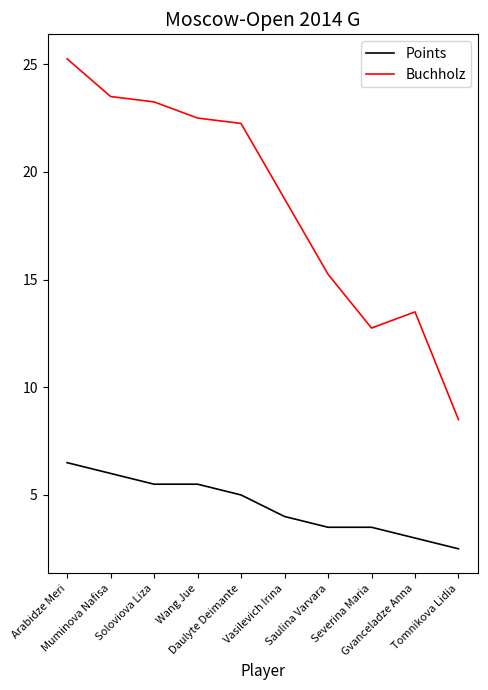

Which series has the largest range (max minus min)?

Buchholz